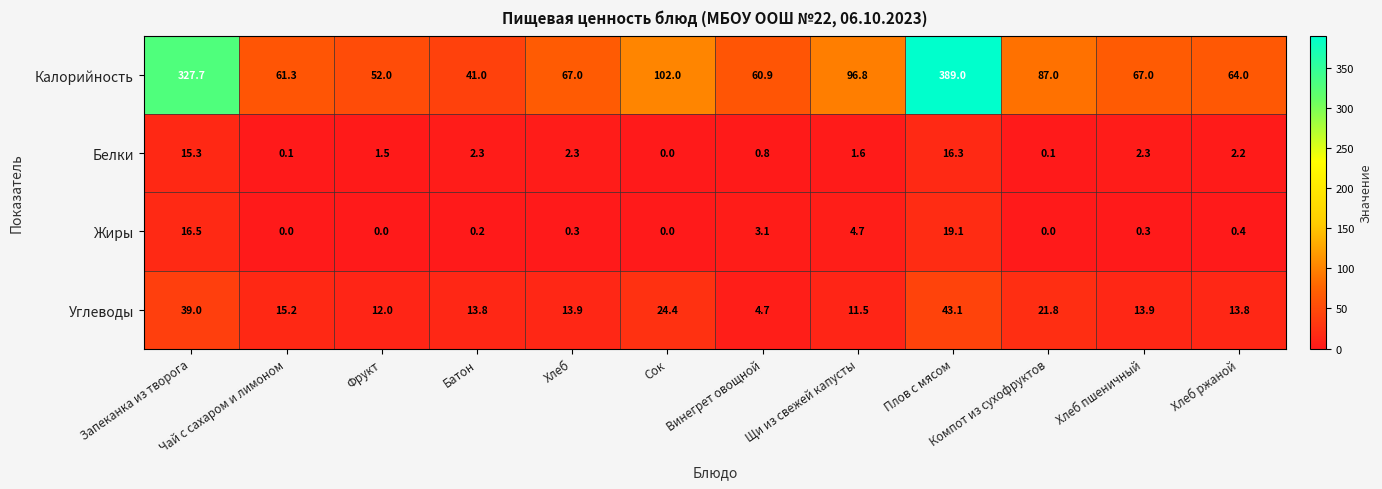

What is the difference between the maximum and minimum values in the Белки series?

16.3